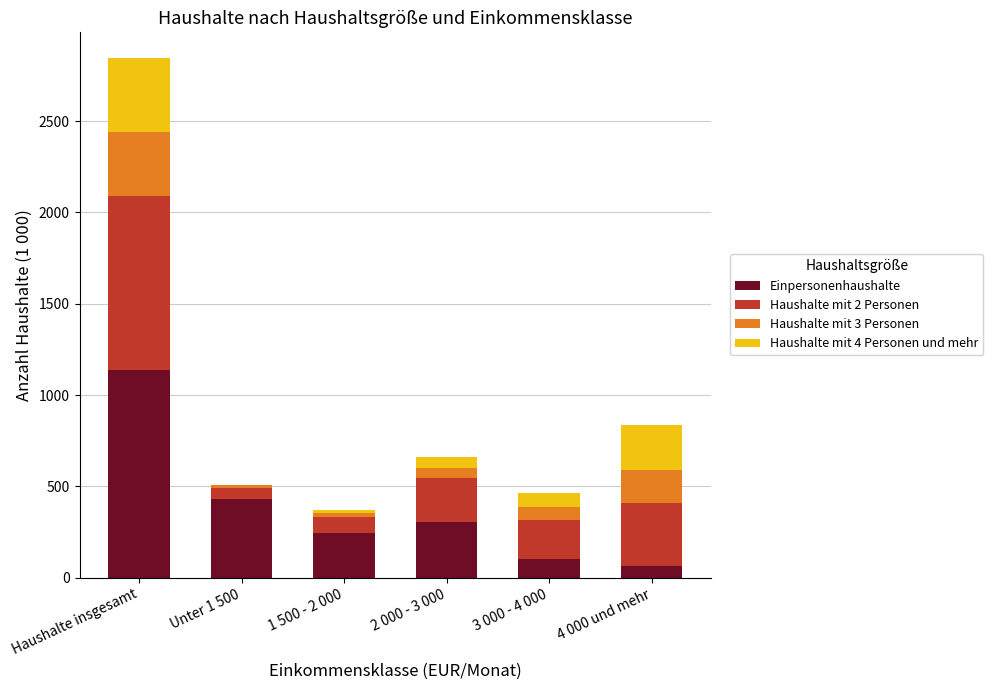

At which category is the sum across all series the highest?

Haushalte insgesamt